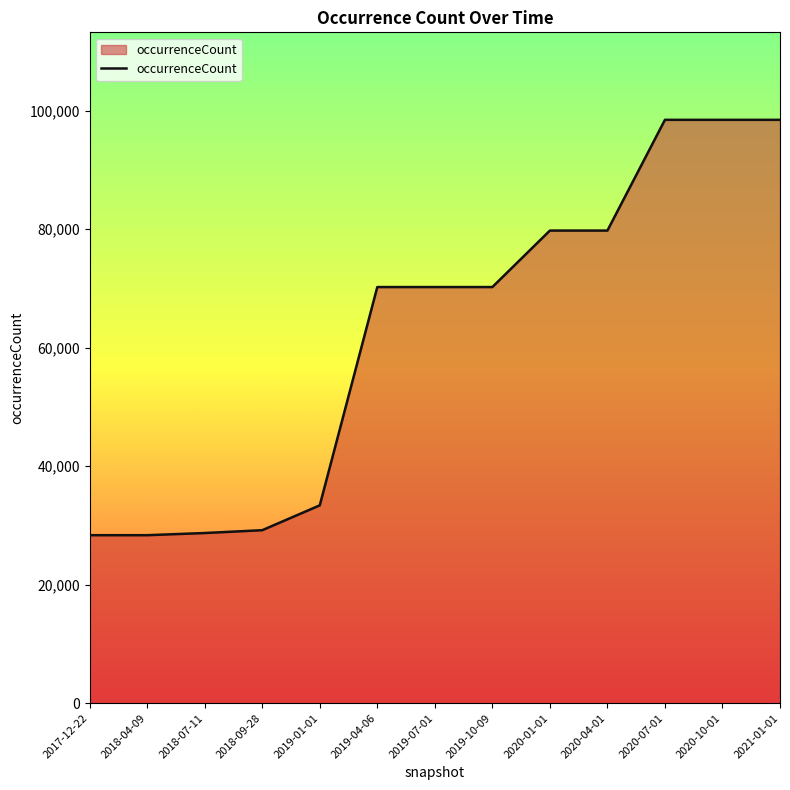

Count the number of data series in this chart.

1